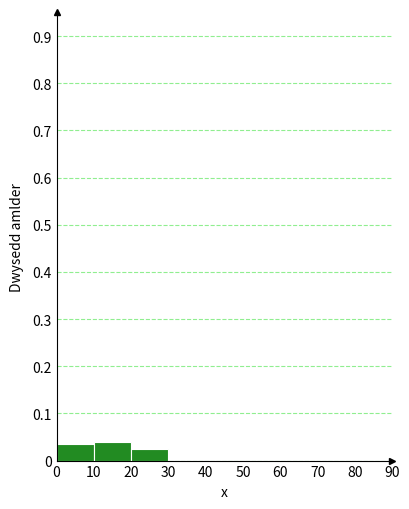

Reading left to right, transcribe this chart: for each bar, give the range it covers on the x-axis and its height. The values are not printed on the chart, so give them approximately, as read against the axis.

0 to 10: 0.04
10 to 20: 0.04
20 to 30: 0.02
30 to 40: 0
40 to 50: 0
50 to 60: 0
60 to 70: 0
70 to 80: 0
80 to 90: 0